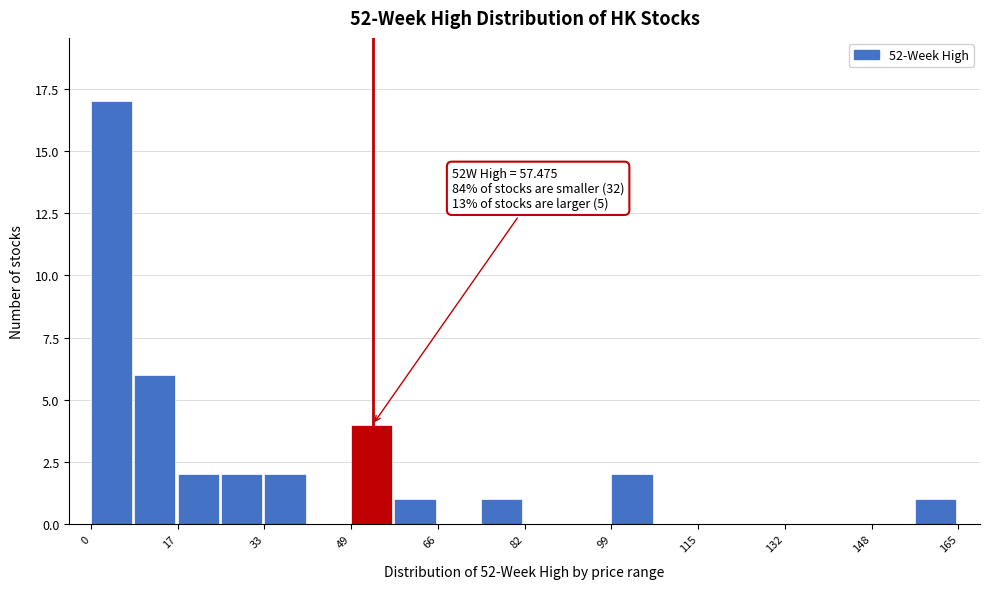

Which range on the x-axis has the tallest bar?

0 to 8